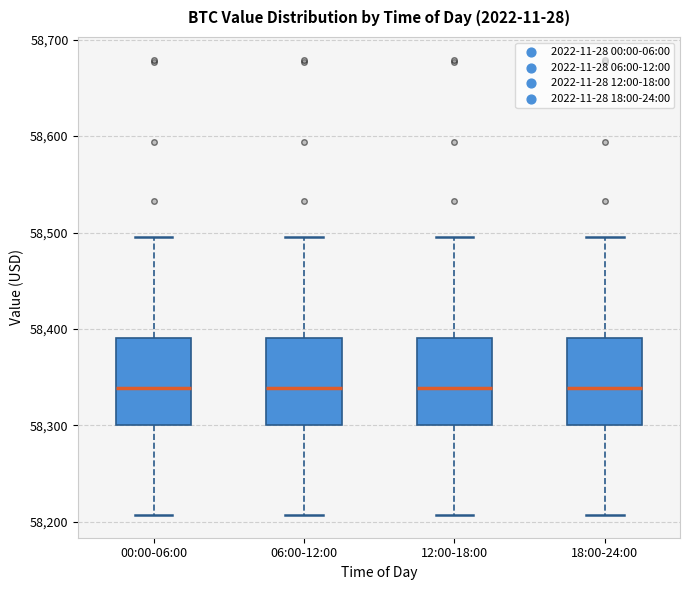

Reading left to right, transcribe this box plot: for each box, give where its median line is, the range the box spans, and where its two whiskers end, as read against the y-axis. The values are not printed on the chart, so give them approximately, as read against the axis.

00:00-06:00: median 58340, box 58300 to 58390, whiskers 58210 to 58490
06:00-12:00: median 58340, box 58300 to 58390, whiskers 58210 to 58490
12:00-18:00: median 58340, box 58300 to 58390, whiskers 58210 to 58490
18:00-24:00: median 58340, box 58300 to 58390, whiskers 58210 to 58490